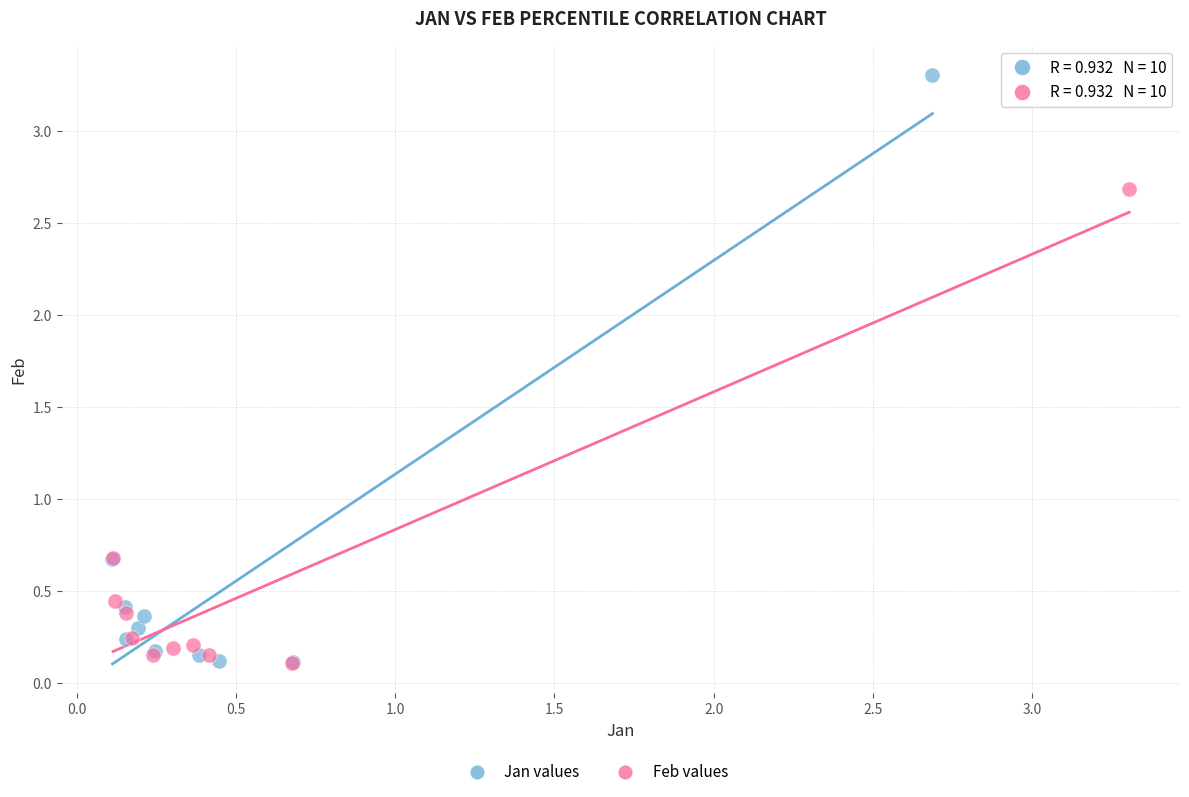

Which series has the widest spread of Y values?

Jan values